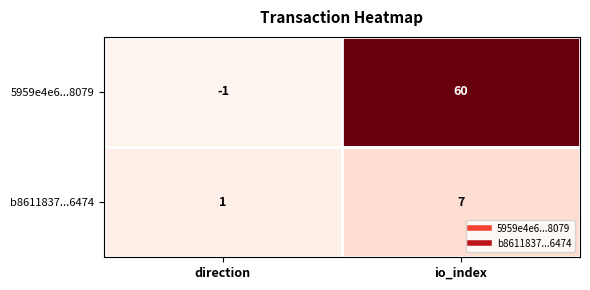

Is it true that b8611837...6474 equals 12 at io_index?

False